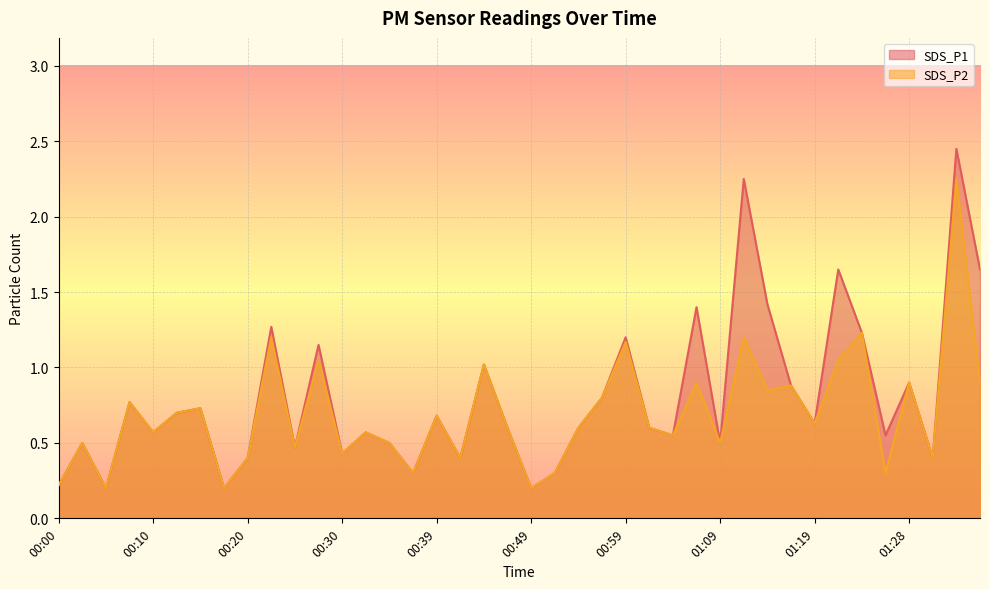

What is the difference between the second highest and second lowest values in the SDS_P2 series?

1.0